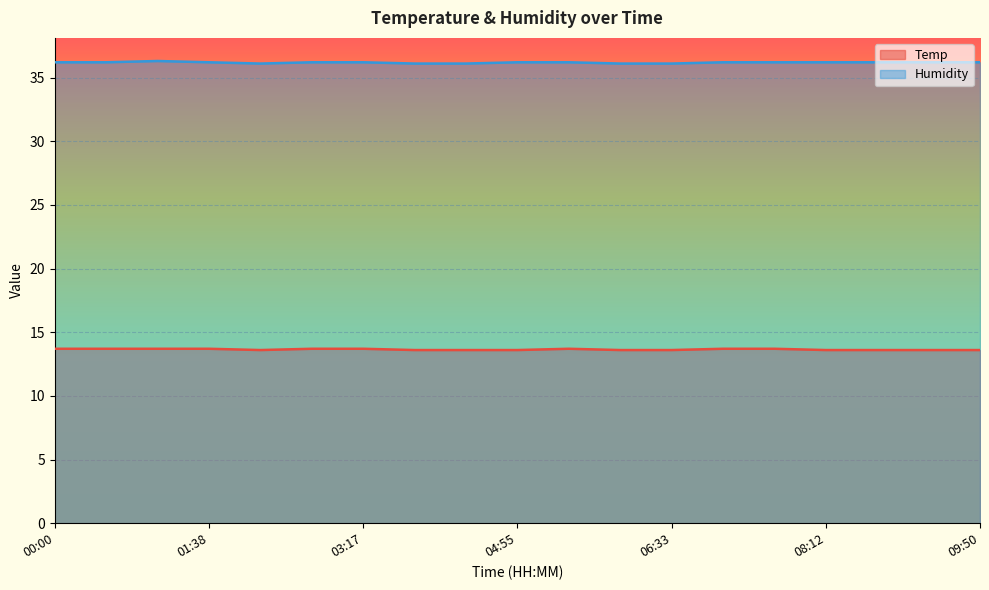

Reading left to right, transcribe all the data shown in this chart.

Temp: 13.7	13.7	13.7	13.7	13.6	13.7	13.7	13.6	13.6	13.6	13.7	13.6	13.6	13.7	13.7	13.6	13.6	13.6	13.6
Humidity: 36.2	36.2	36.3	36.2	36.1	36.2	36.2	36.1	36.1	36.2	36.2	36.1	36.1	36.2	36.2	36.2	36.2	36.2	36.2